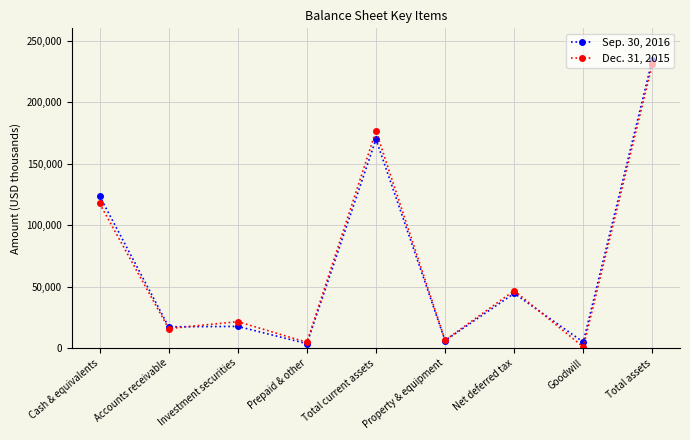

True or false: Sep. 30, 2016 has a value of 17568 at Investment securities.

True